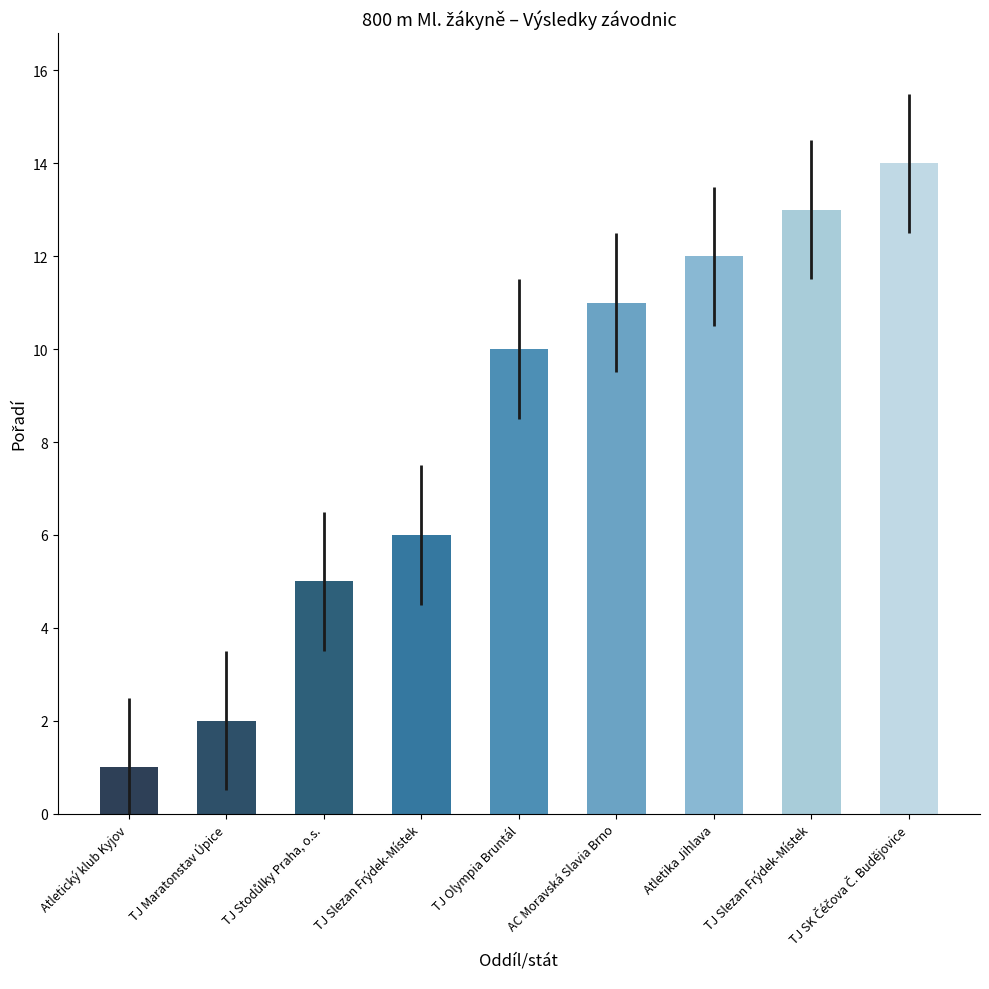

Which has a higher value, Atletický klub Kyjov or TJ Stodůlky Praha, o.s.?

TJ Stodůlky Praha, o.s.